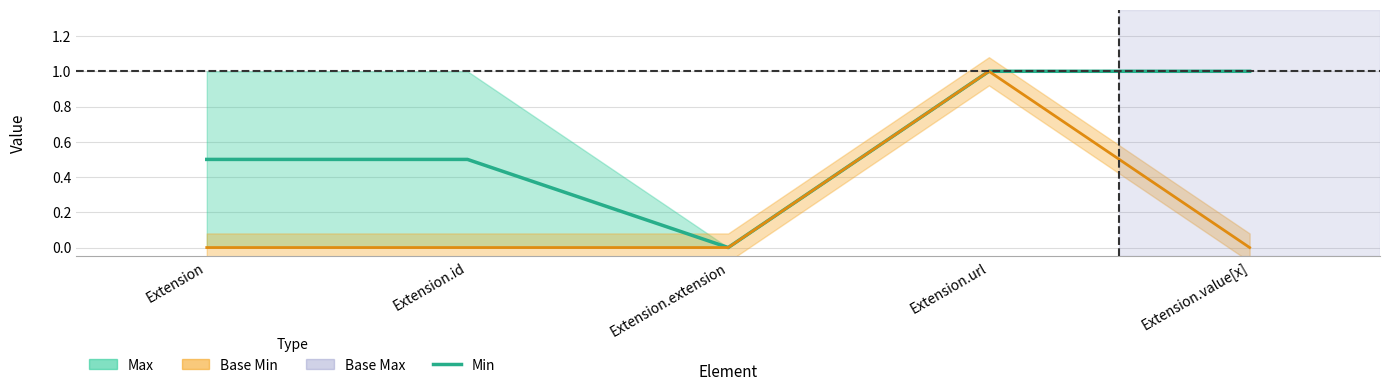

Which label corresponds to the smallest value in the chart?

Extension.extension